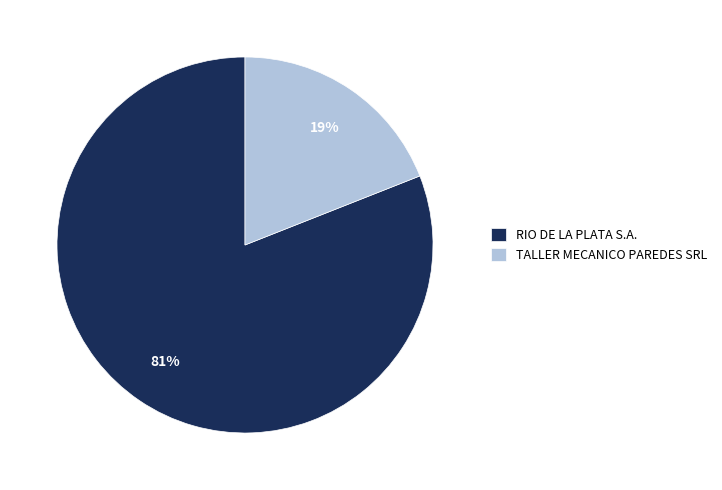

True or false: TALLER MECANICO PAREDES SRL accounts for 7% of the total.

False